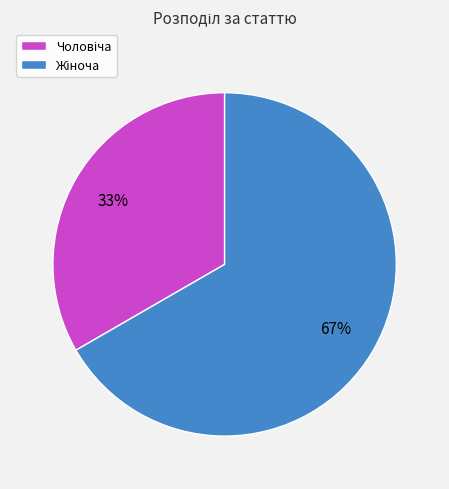

Is there a majority slice in this chart?

Yes